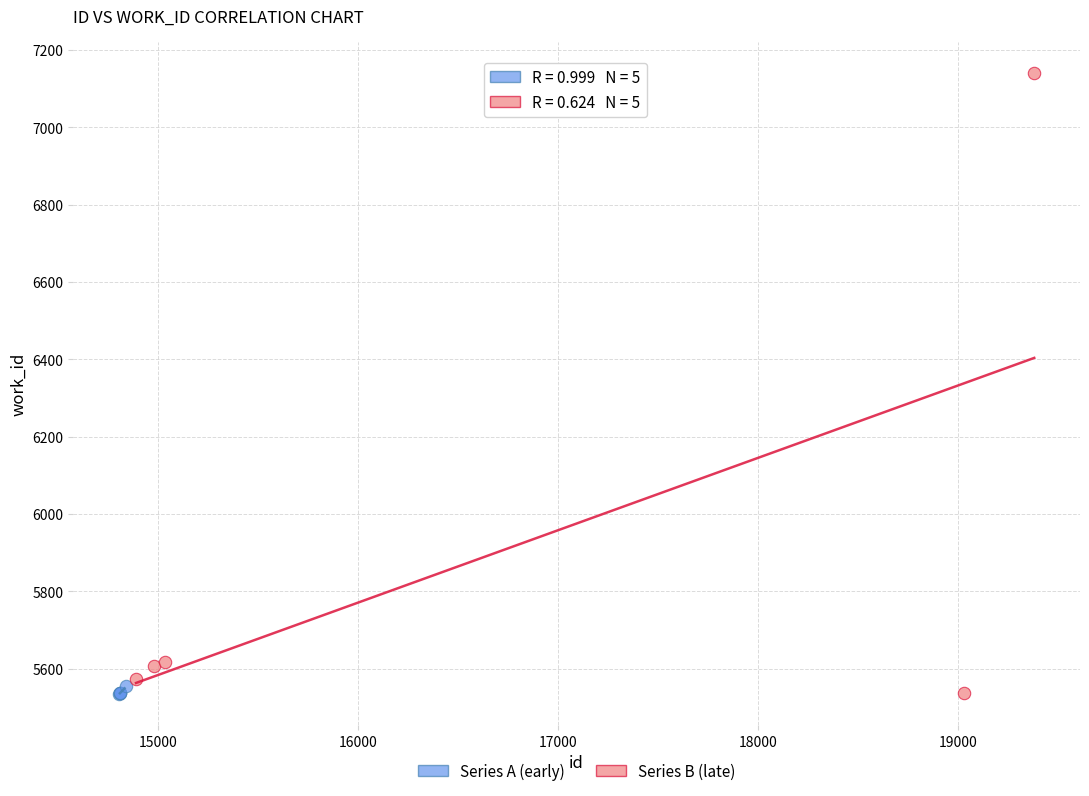

What are all the series names shown in the legend?

Series A (early), Series B (late)